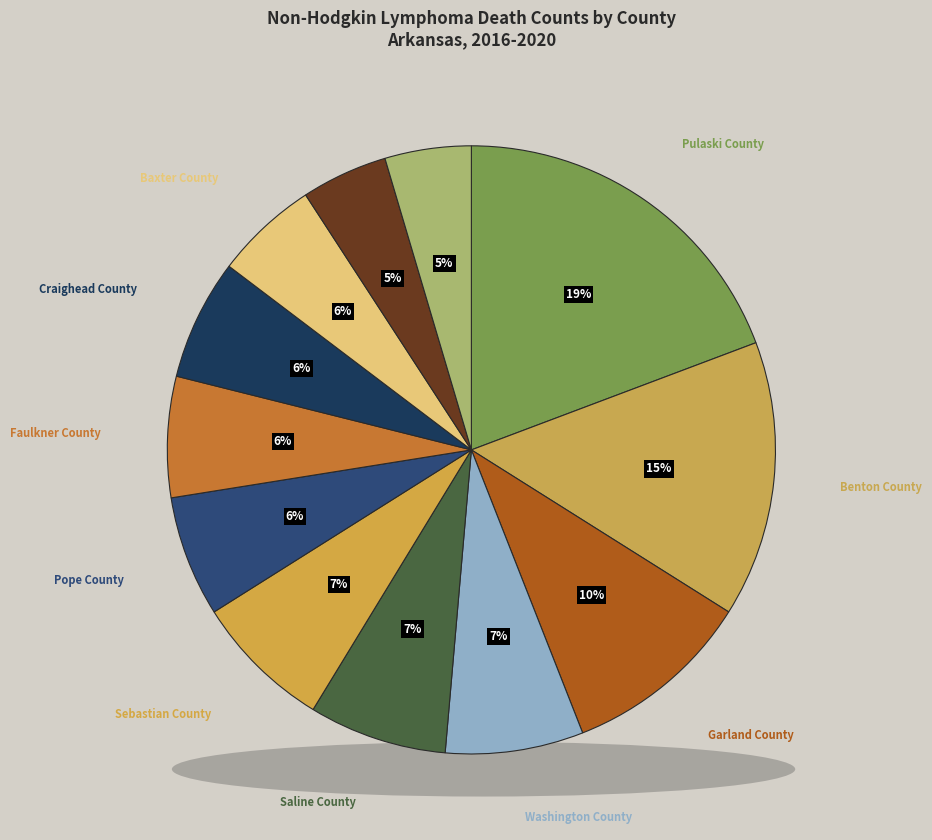

To the nearest percent, what is the average slice percentage?

8%